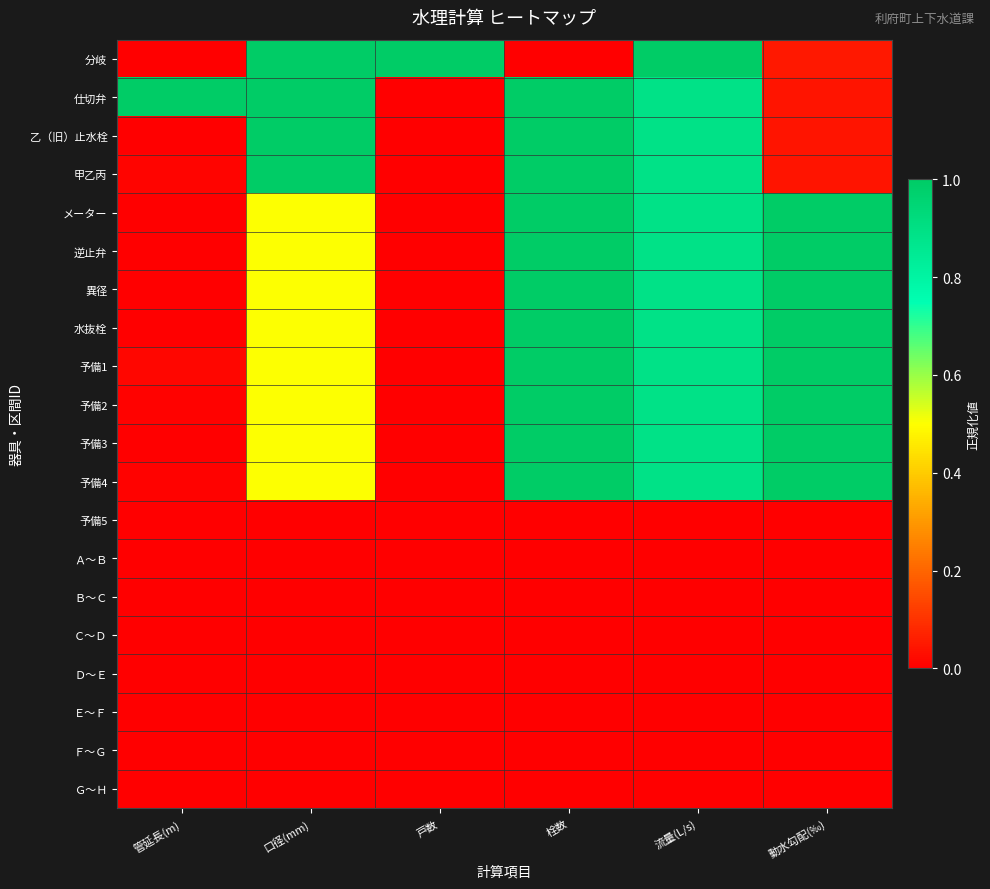

How many data points does each series have?

6